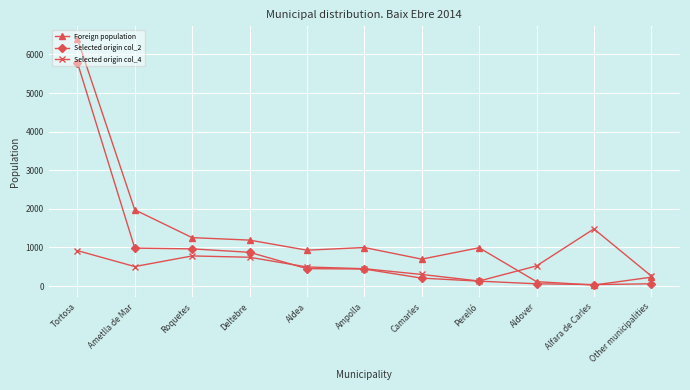

What is the total value across all series at Roquetes?

3000